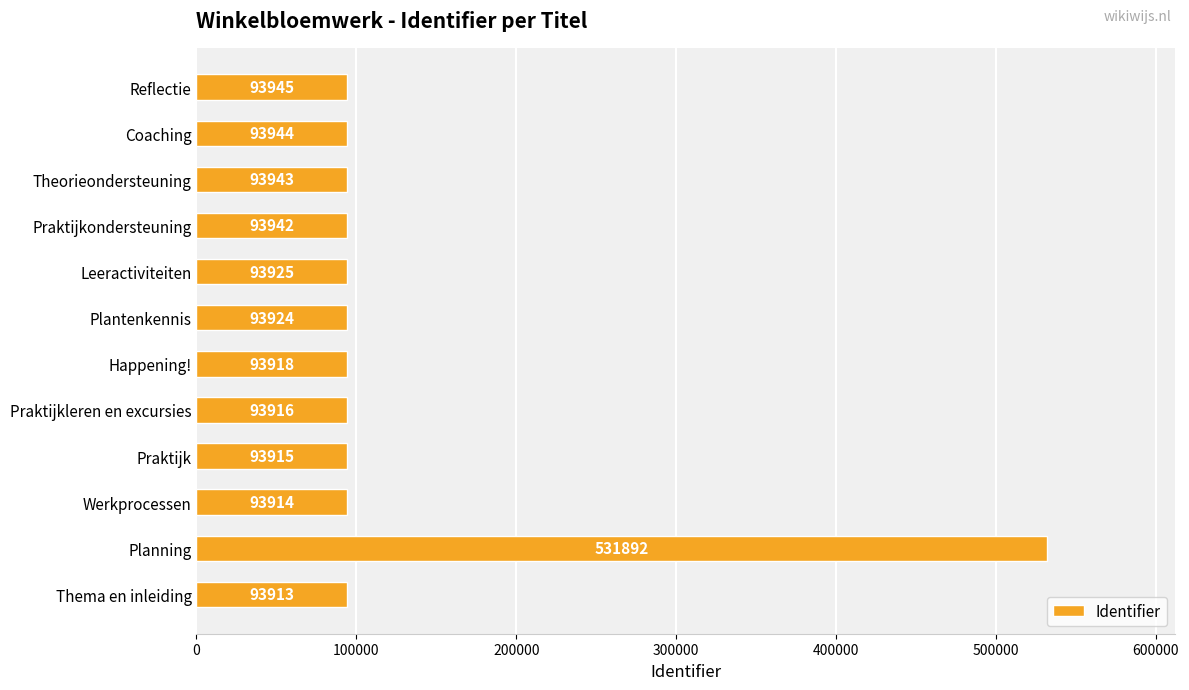

What is the difference between the maximum and minimum values?

437979